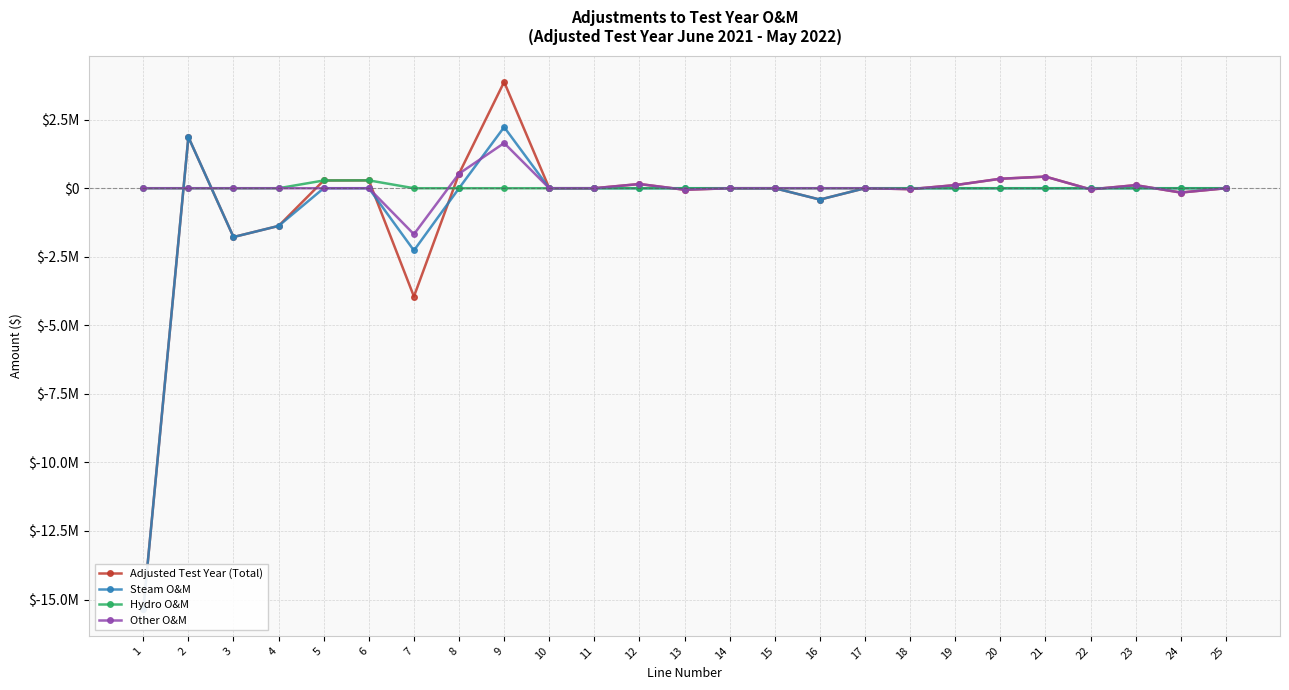

What are all the series names shown in the legend?

Adjusted Test Year (Total), Steam O&M, Hydro O&M, Other O&M